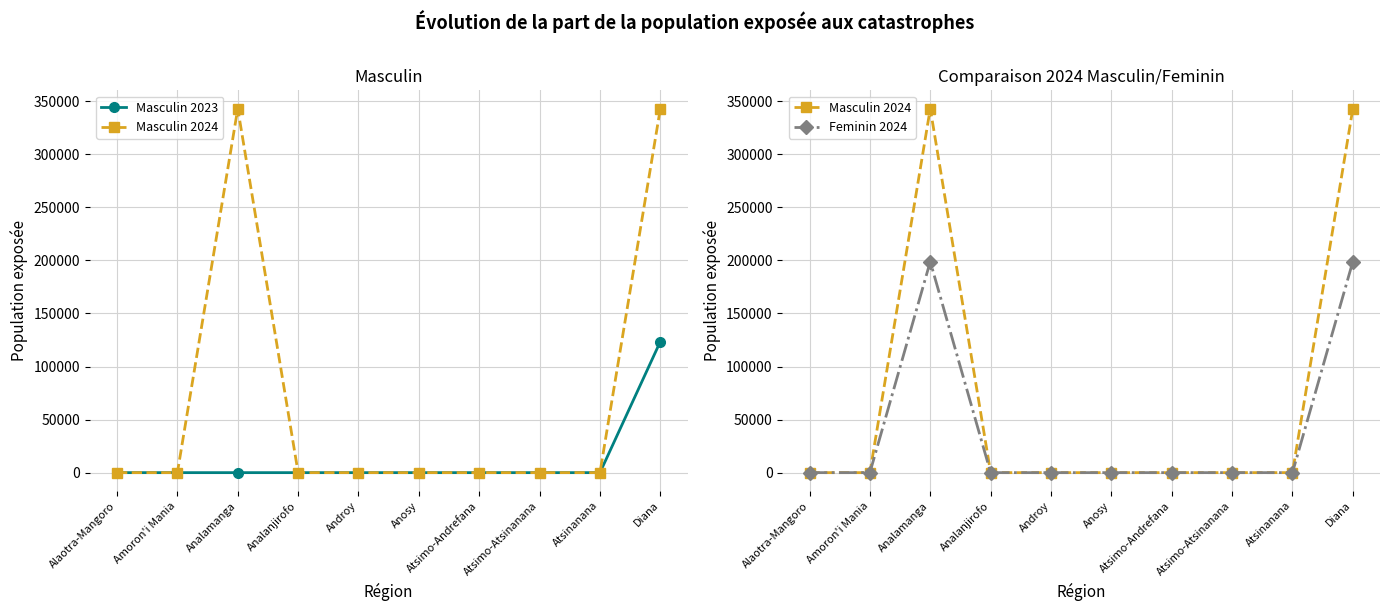

Reading right to left, list all the values displayed in this chart.

Masculin 2023: Diana=123490	Atsinanana=0	Atsimo-Atsinanana=0	Atsimo-Andrefana=0	Anosy=0	Androy=0	Analanjirofo=0	Analamanga=0	Amoron'i Mania=0	Alaotra-Mangoro=0
Masculin 2024: Diana=343000	Atsinanana=0	Atsimo-Atsinanana=0	Atsimo-Andrefana=0	Anosy=0	Androy=0	Analanjirofo=0	Analamanga=343000	Amoron'i Mania=0	Alaotra-Mangoro=0
Feminin 2024: Diana=198861	Atsinanana=0	Atsimo-Atsinanana=0	Atsimo-Andrefana=0	Anosy=0	Androy=0	Analanjirofo=0	Analamanga=198861	Amoron'i Mania=0	Alaotra-Mangoro=0